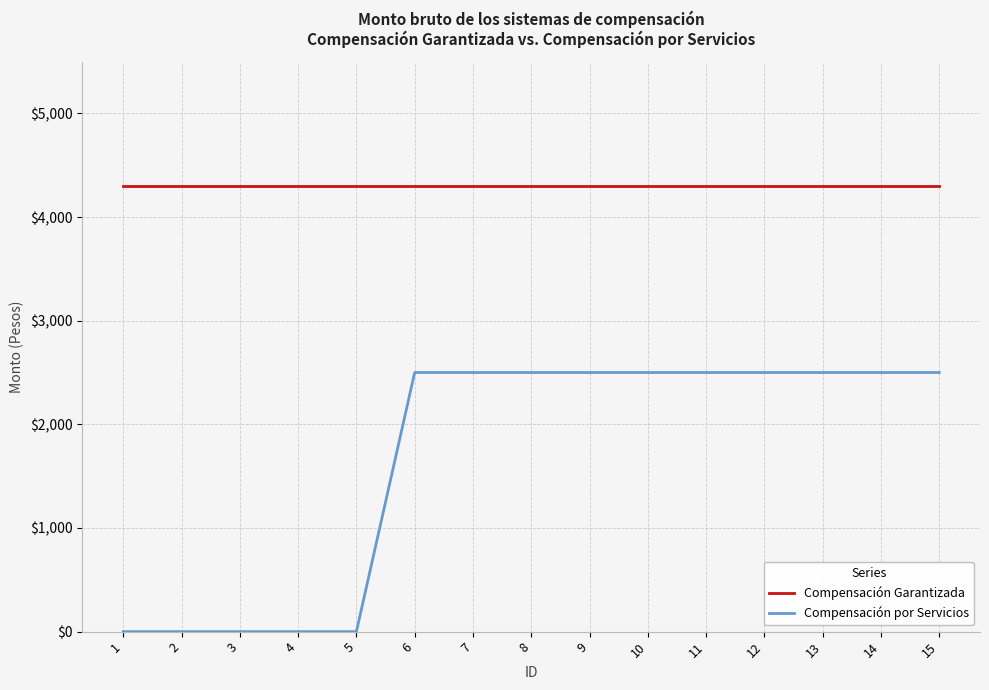

The Compensación por Servicios series shows 2500 at 13. True or false?

True